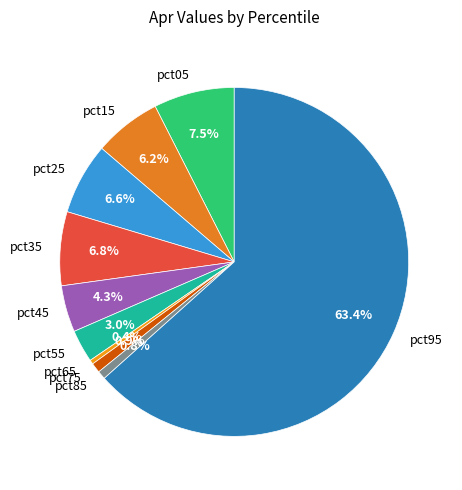

What is the largest slice in the pie chart?

pct95